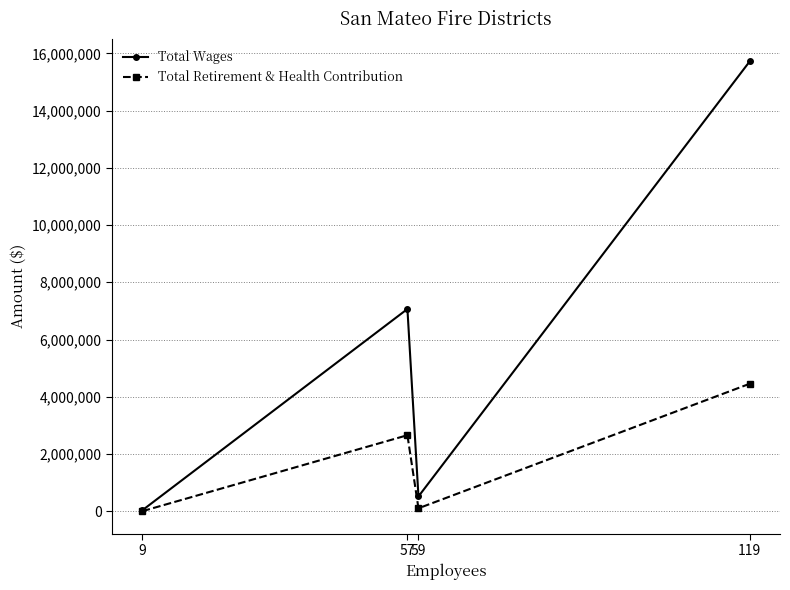

Which series has the largest range (max minus min)?

Total Wages